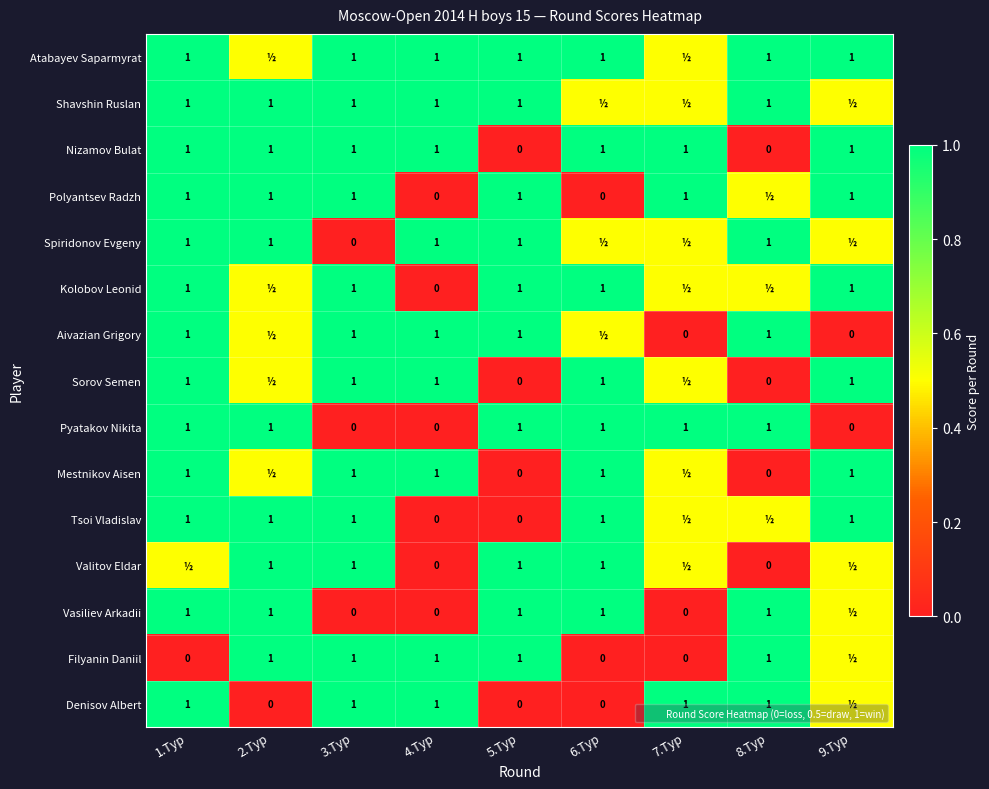

Which category has the lowest value in the Filyanin Daniil series?

1.Тур